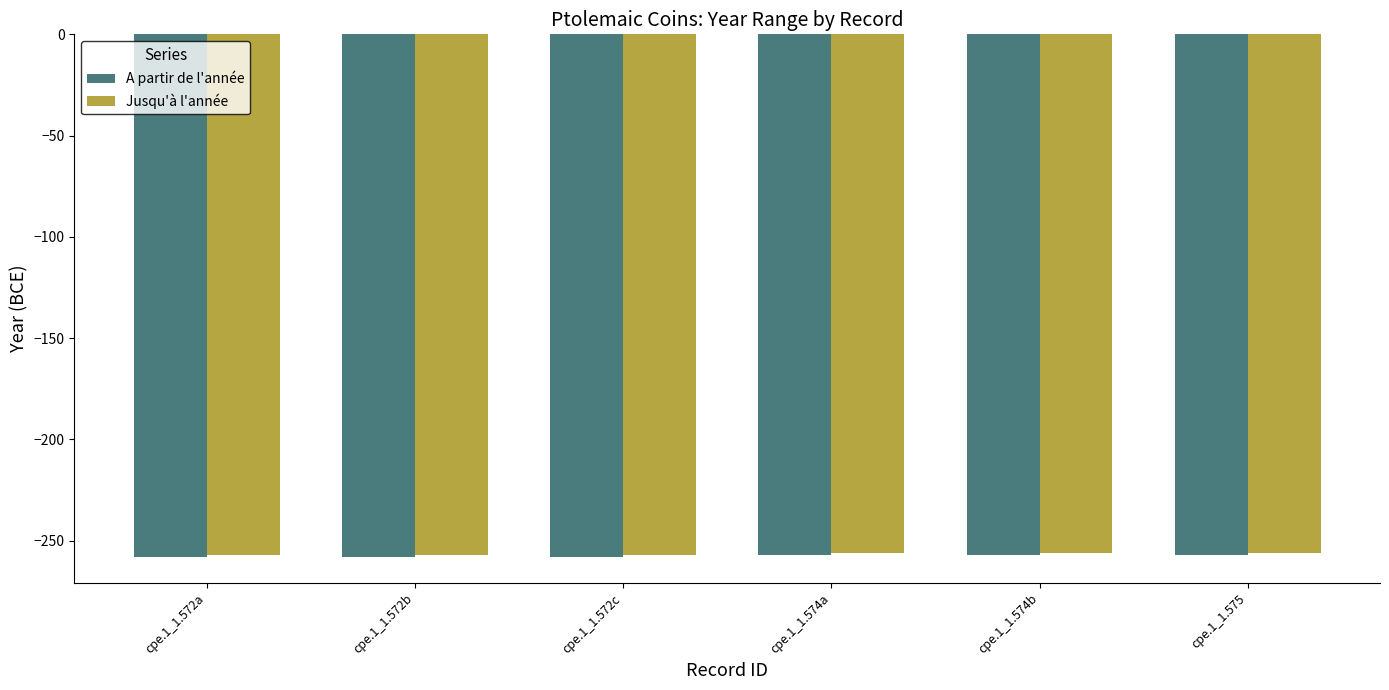

How many distinct data groups are displayed?

2